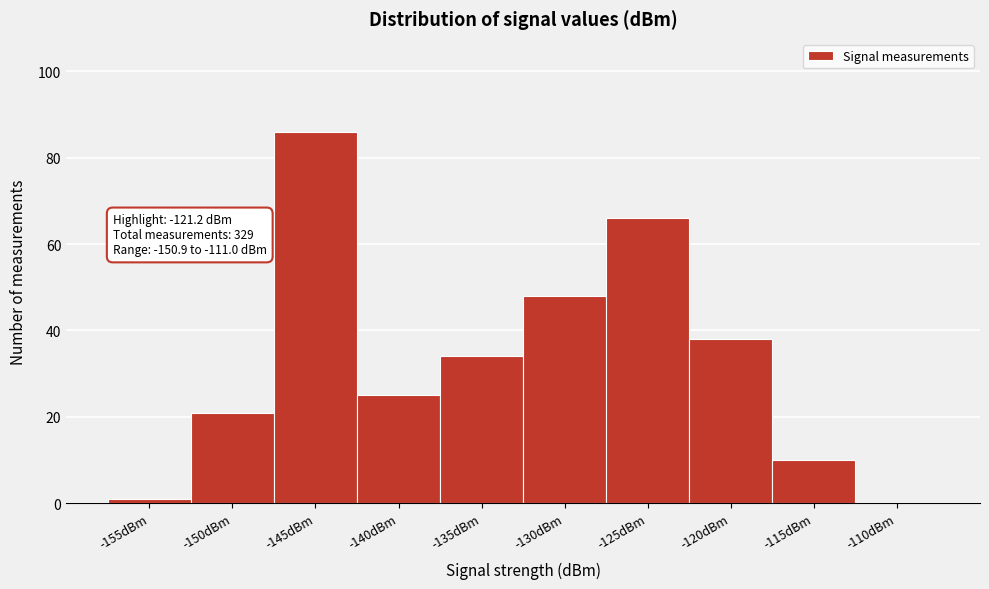

Reading left to right, extract all data points from this chart.

-155dBm=1	-150dBm=21	-145dBm=86	-140dBm=25	-135dBm=34	-130dBm=48	-125dBm=66	-120dBm=38	-115dBm=10	-110dBm=0